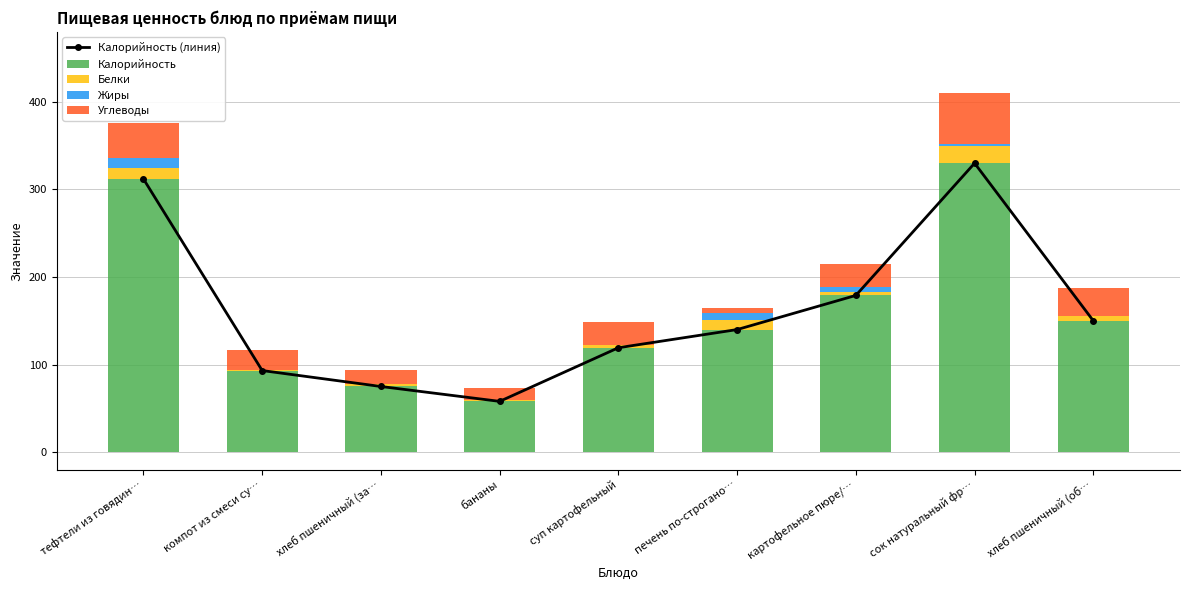

Reading right to left, what are all the values shown in this chart?

Калорийность (линия): 150.0	330.0	179.0	140.0	119.2	58.0	75.0	93.2	312.0
Калорийность: 150.0	330.0	179.0	140.0	119.2	58.0	75.0	93.2	312.0
Белки: 5.0	20.0	4.0	11.0	3.0	1.0	3.0	1.0	13.0
Жиры: 1.0	2.0	6.0	8.0	0.2	1.0	0.3	0.0	11.0
Углеводы: 32.0	58.0	26.0	6.0	26.0	13.0	16.0	23.0	40.0